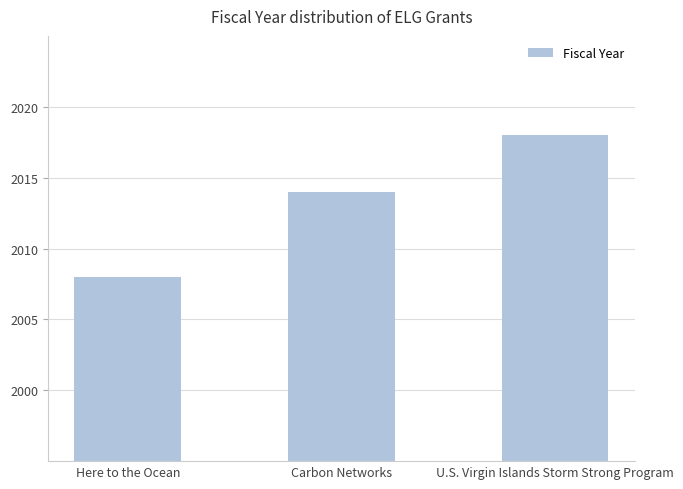

Reading right to left, extract all data points from this chart.

U.S. Virgin Islands Storm Strong Program=2018	Carbon Networks=2014	Here to the Ocean=2008